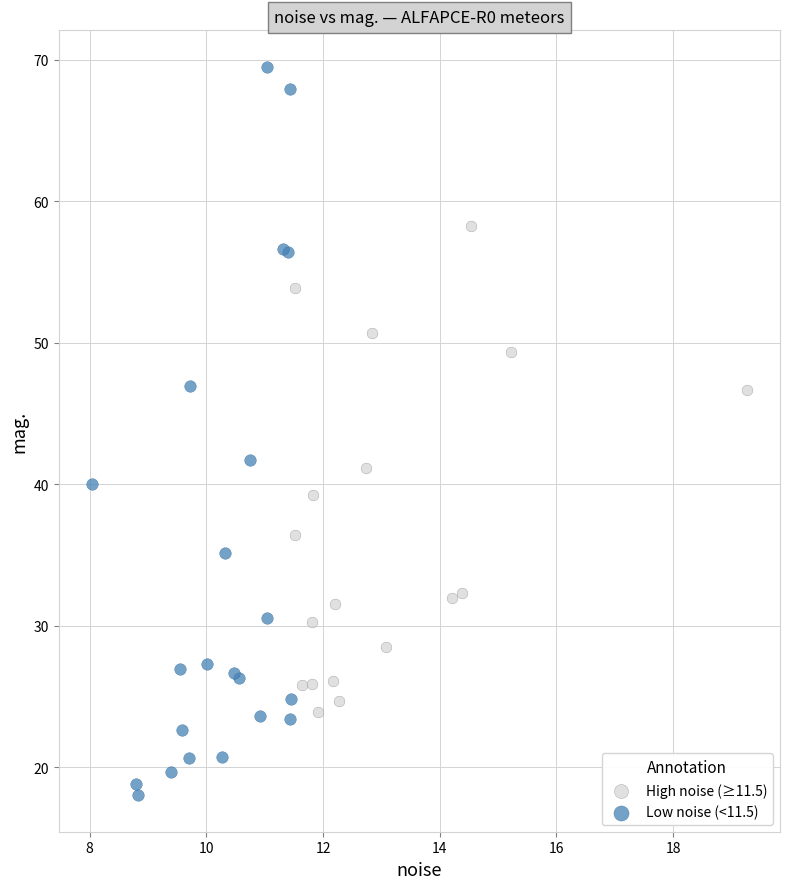

Which series has the largest Y range (max minus min)?

Low noise (<11.5)